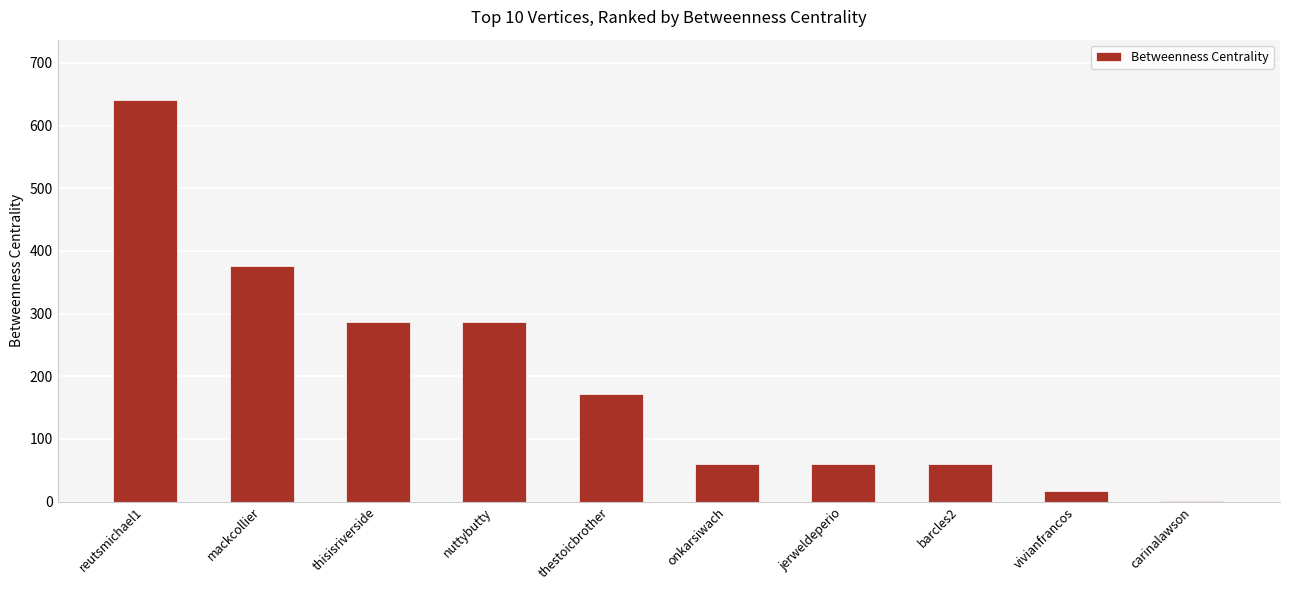

Reading left to right, list all the values displayed in this chart.

641.0	376.0	286.7	286.7	172.0	60.0	60.0	60.0	17.0	0.7